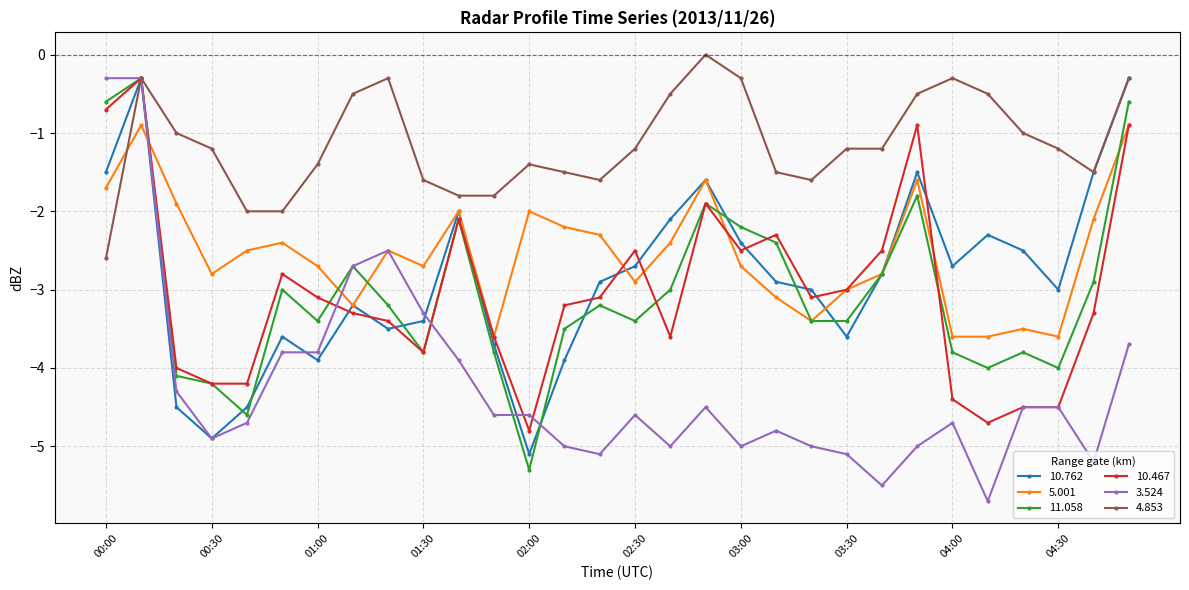

What is the value of the 4.853 point at the 27th from the left?

-1.0